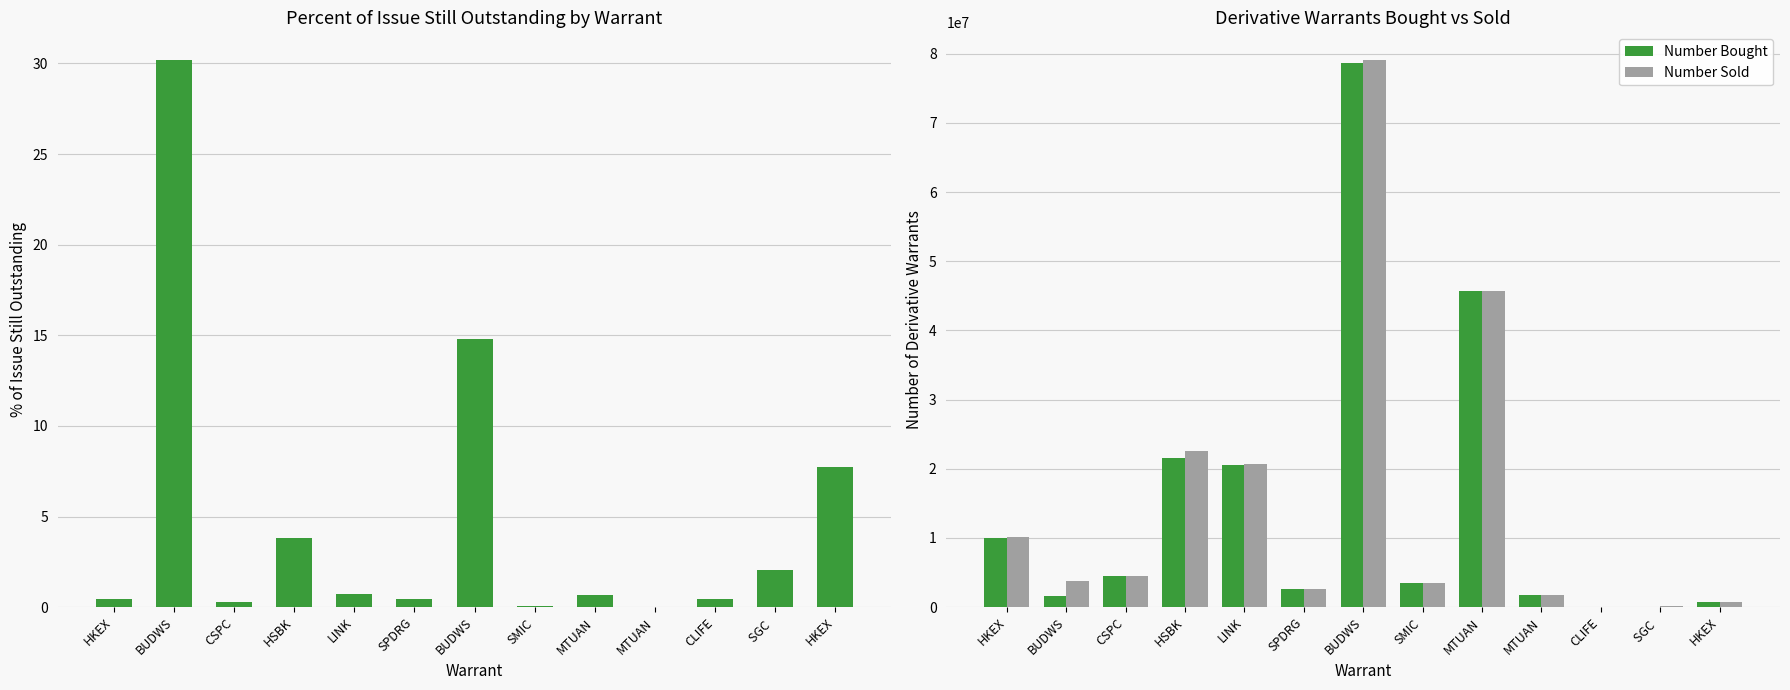

Is the value of Number Sold at SPDRG greater than the value of % Outstanding at HKEX?

Yes